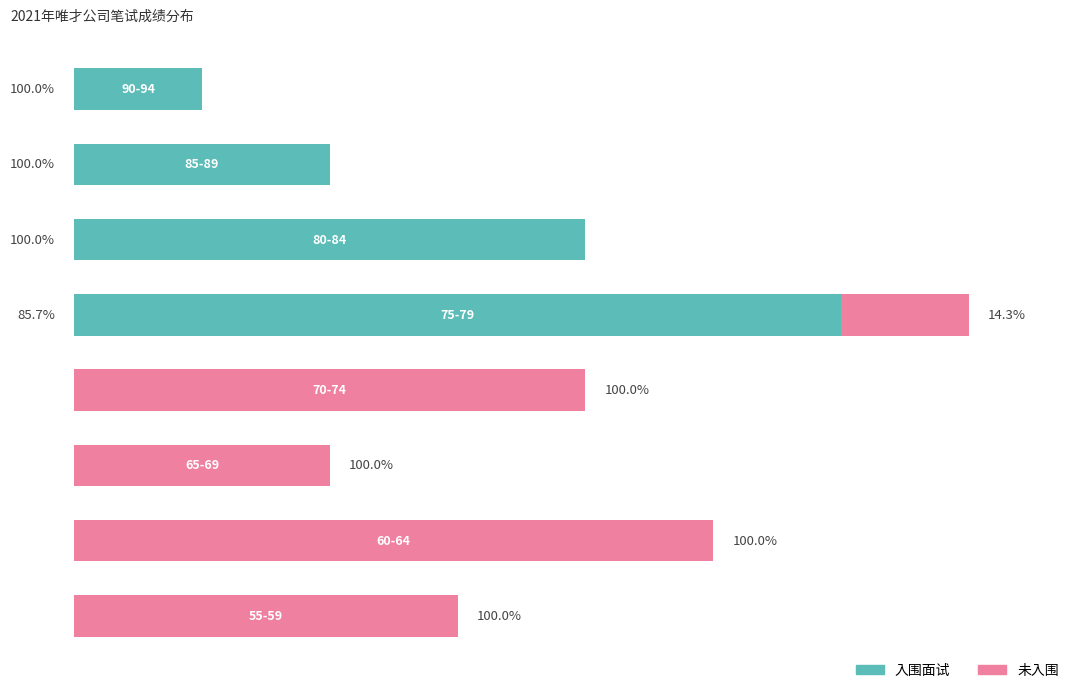

List the labels in order of 未入围 value, smallest first.

0, 1, 2, 3, 5, 7, 4, 6